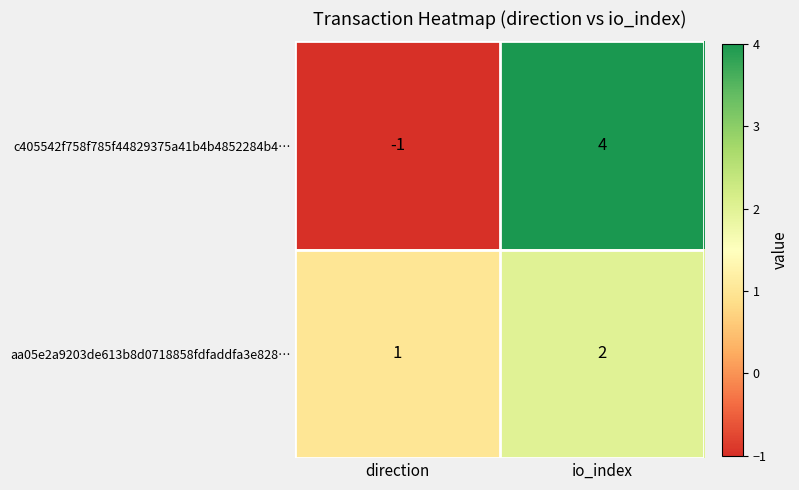

Where is aa05e2a9203de613b8d0718858fdfaddfa3e828… nearest to the value 1?

direction